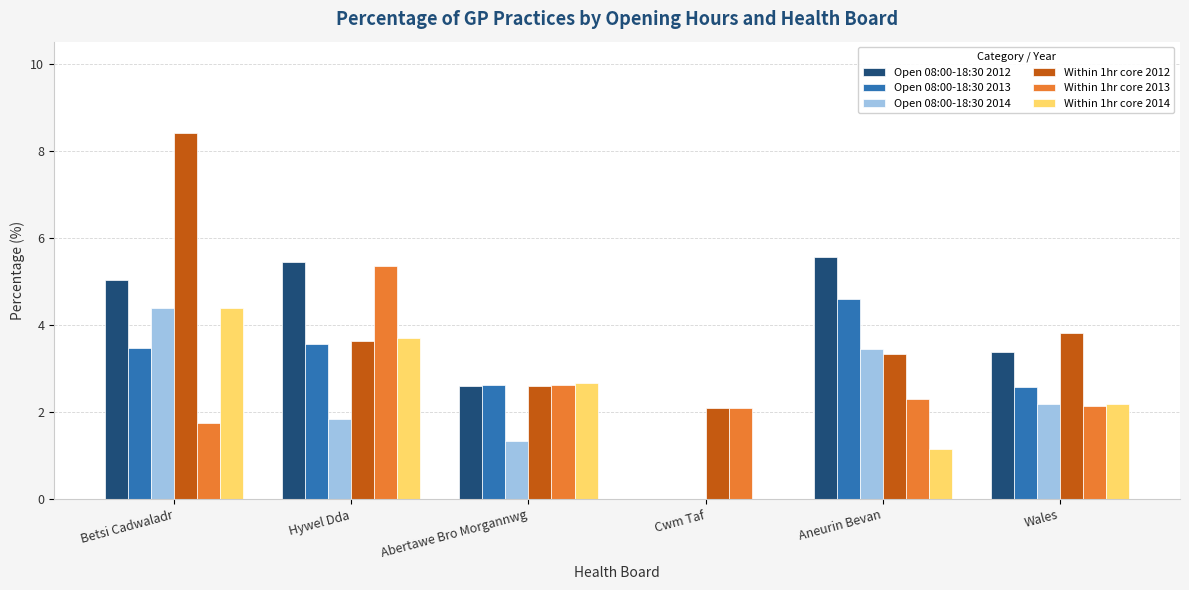

Read the Within 1hr core 2012 value at Cwm Taf.

2.1